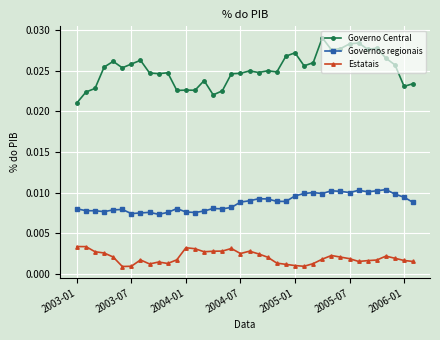

Rank the series by their average value, from highest to lowest.

Governo Central, Governos regionais, Estatais